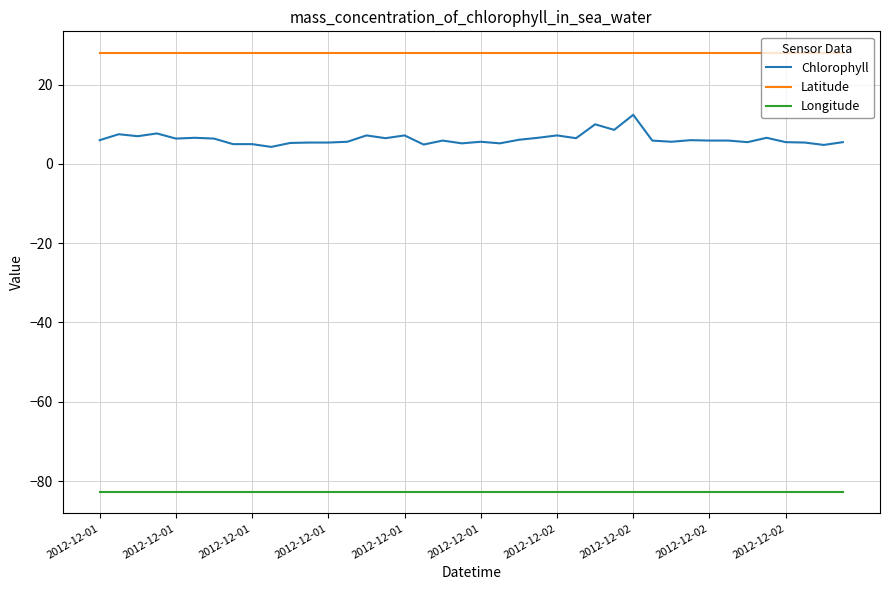

Which series has the widest spread of values?

Chlorophyll